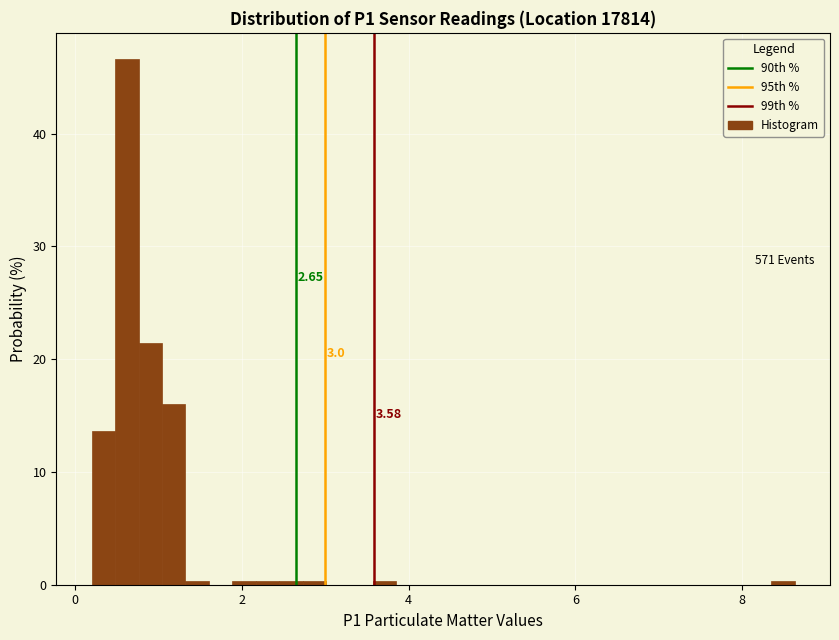

Around what value on the x-axis is the tallest bar? Give the approximate position of its centre, as read against the axis.

0.6